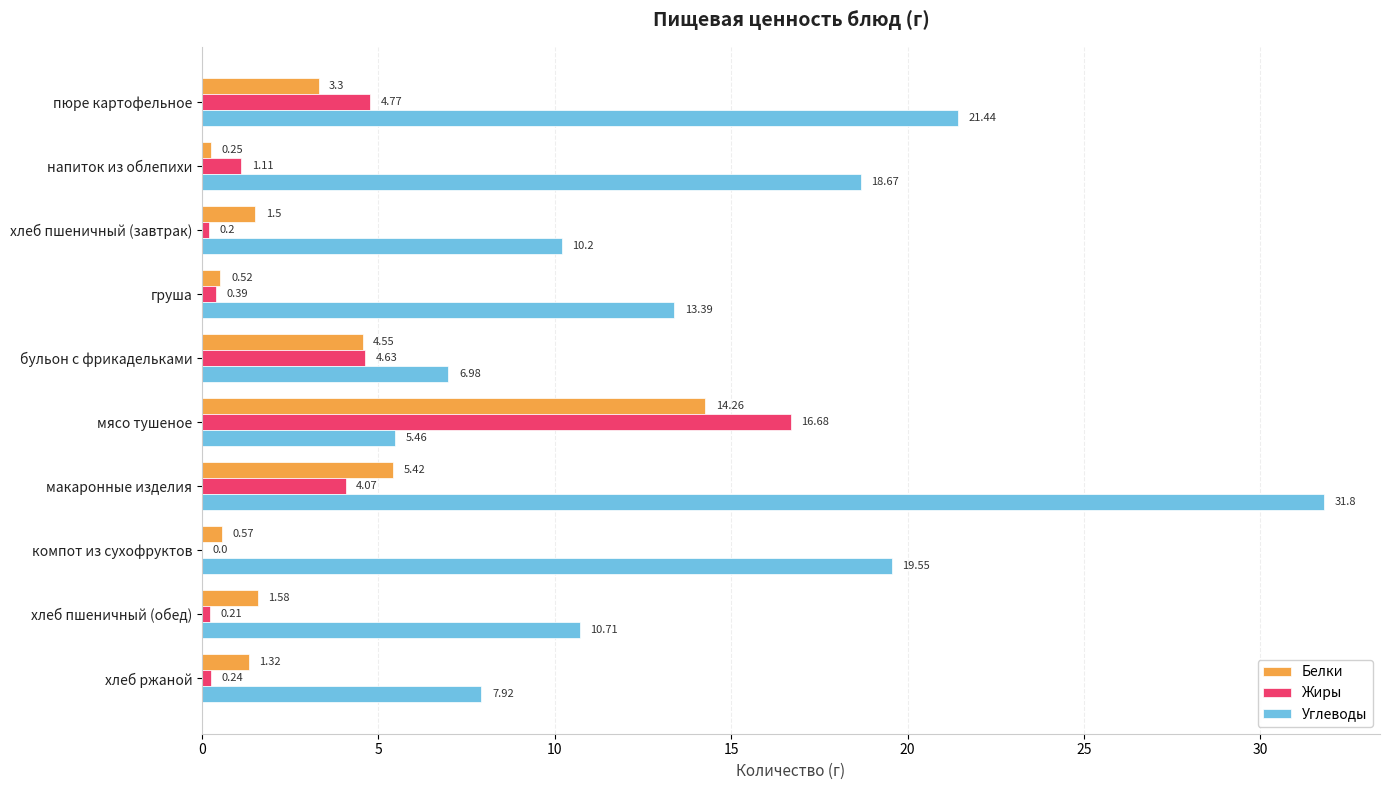

What is the total value across all series at пюре картофельное?

29.5